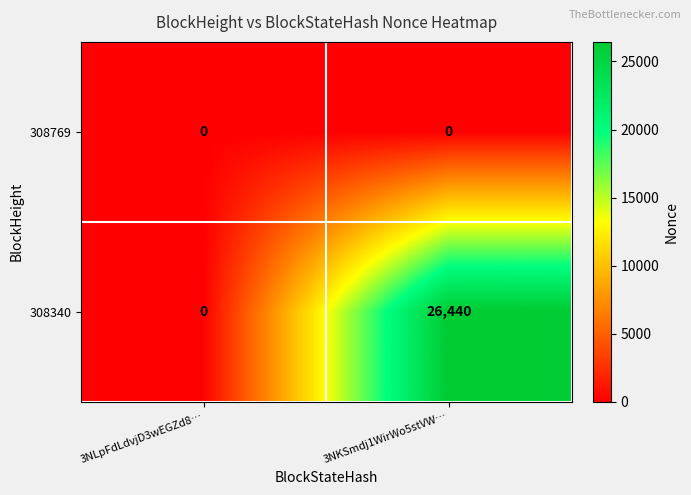

Which series has the widest spread of values?

308340